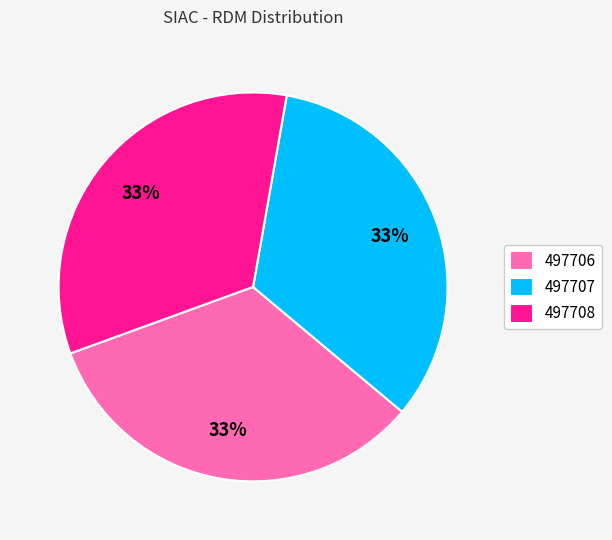

To the nearest percent, what is the average slice percentage?

33%